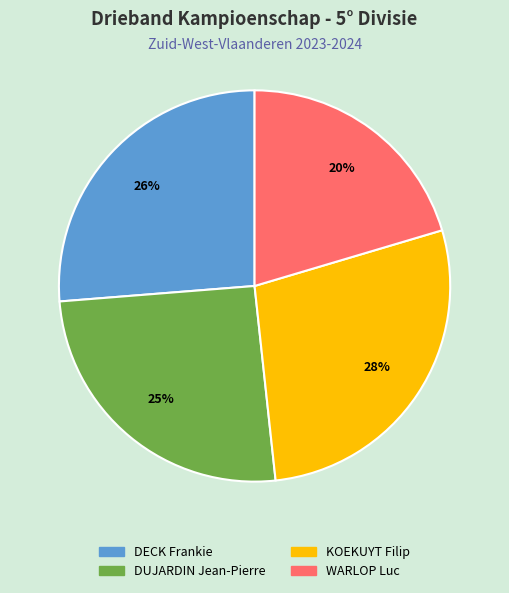

Combined, do WARLOP Luc and DECK Frankie account for over 50%?

No